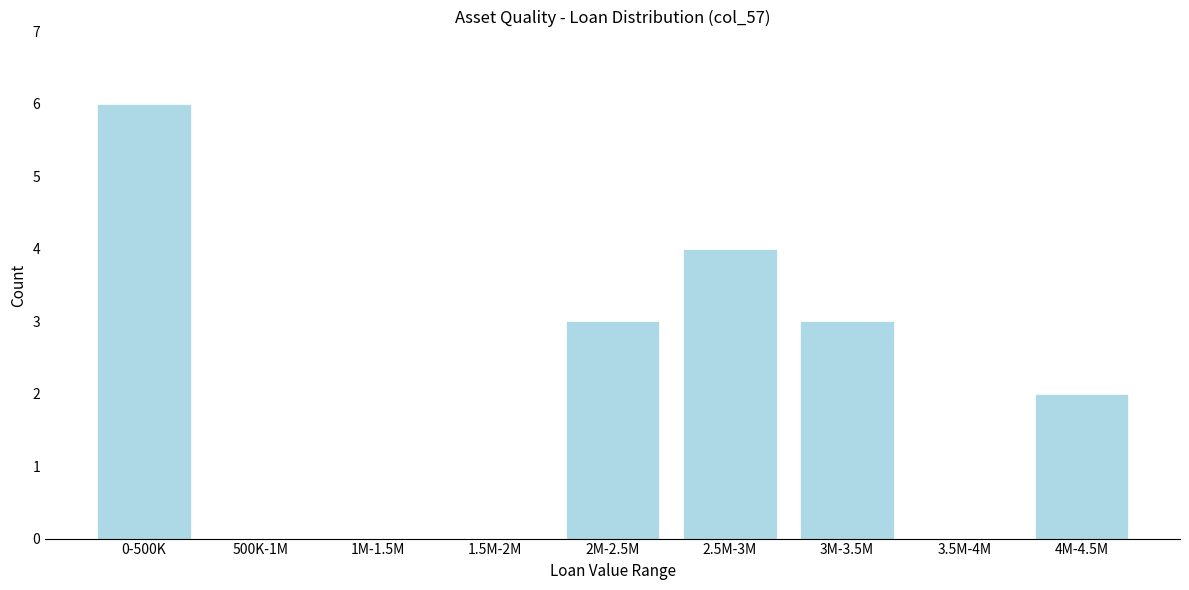

Reading right to left, extract all data points from this chart.

4M-4.5M=2	3.5M-4M=0	3M-3.5M=3	2.5M-3M=4	2M-2.5M=3	1.5M-2M=0	1M-1.5M=0	500K-1M=0	0-500K=6